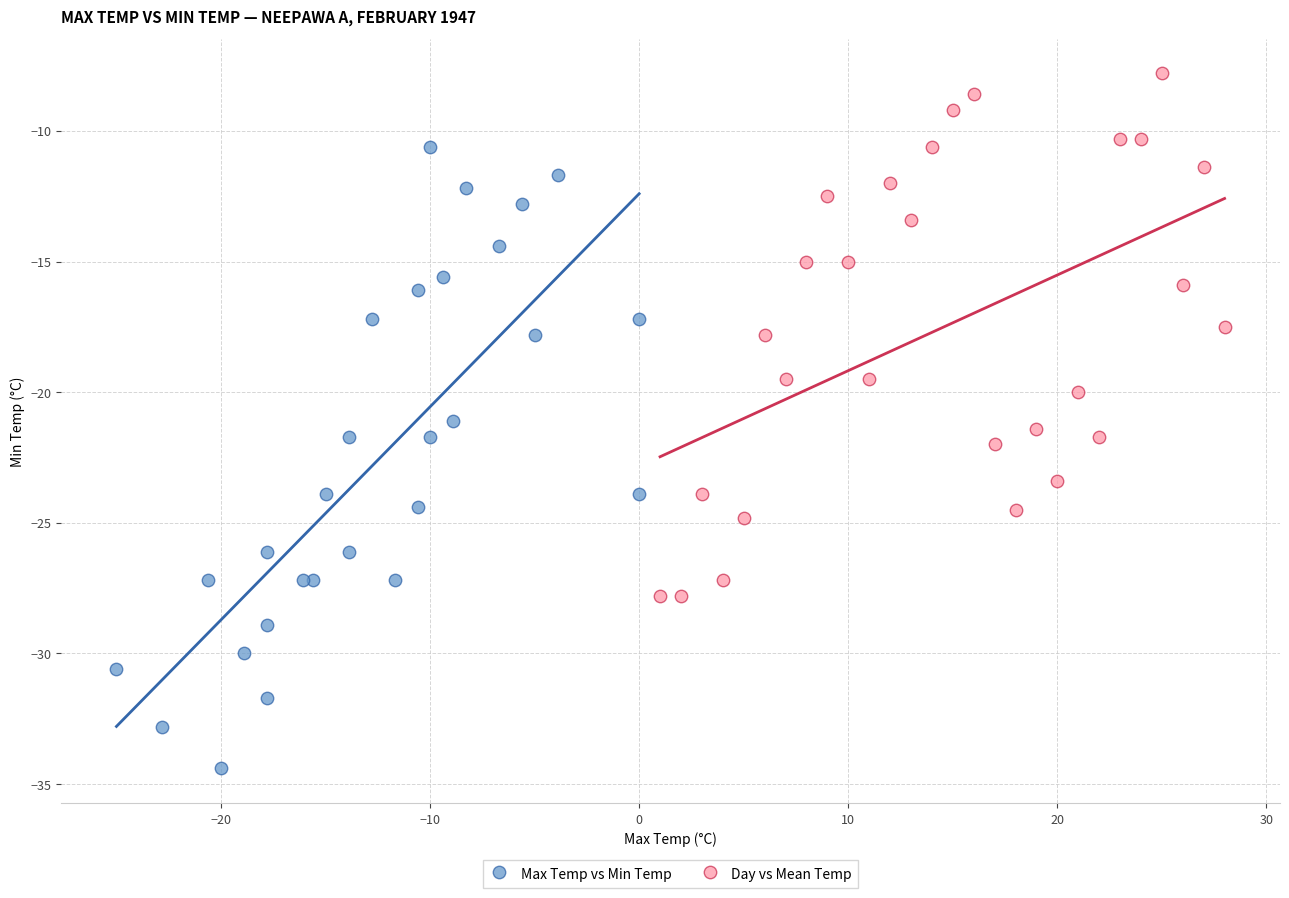

Which series reaches the minimum Y coordinate?

Max Temp vs Min Temp